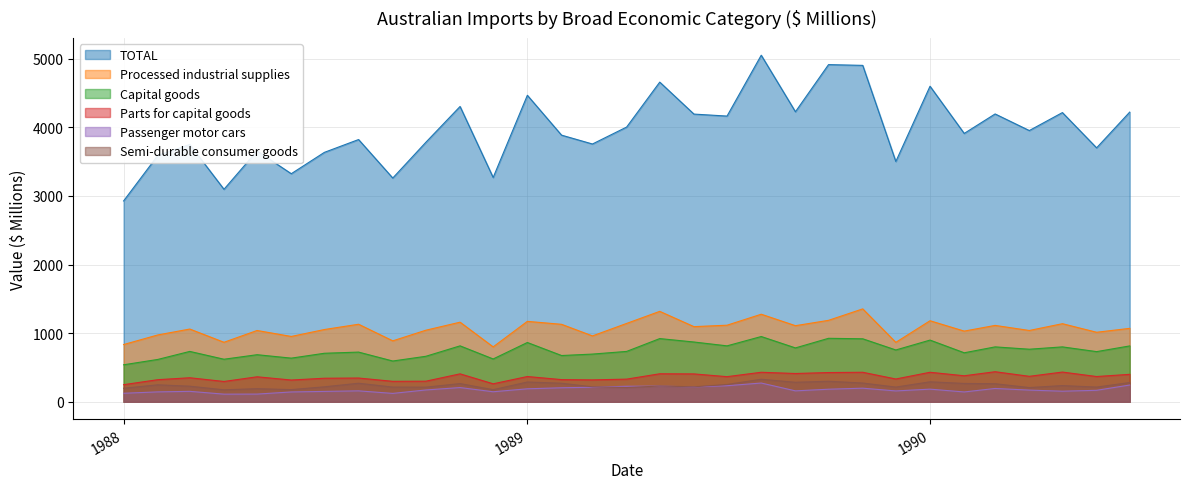

What is the label of the 27th point from the left?

1990-03